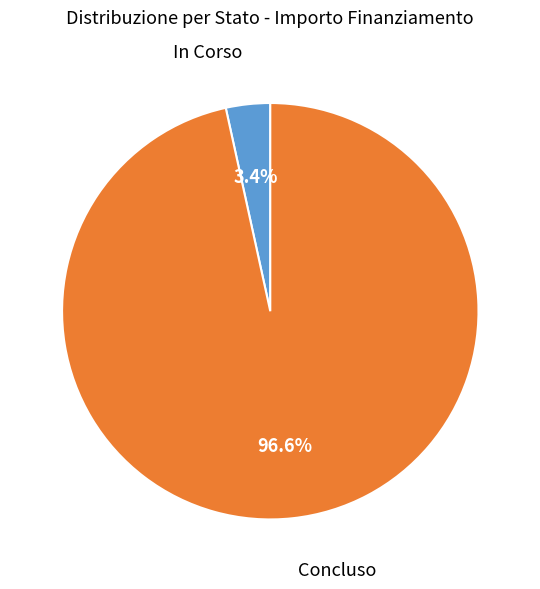

Rank the categories by value from highest to lowest.

Concluso, In Corso